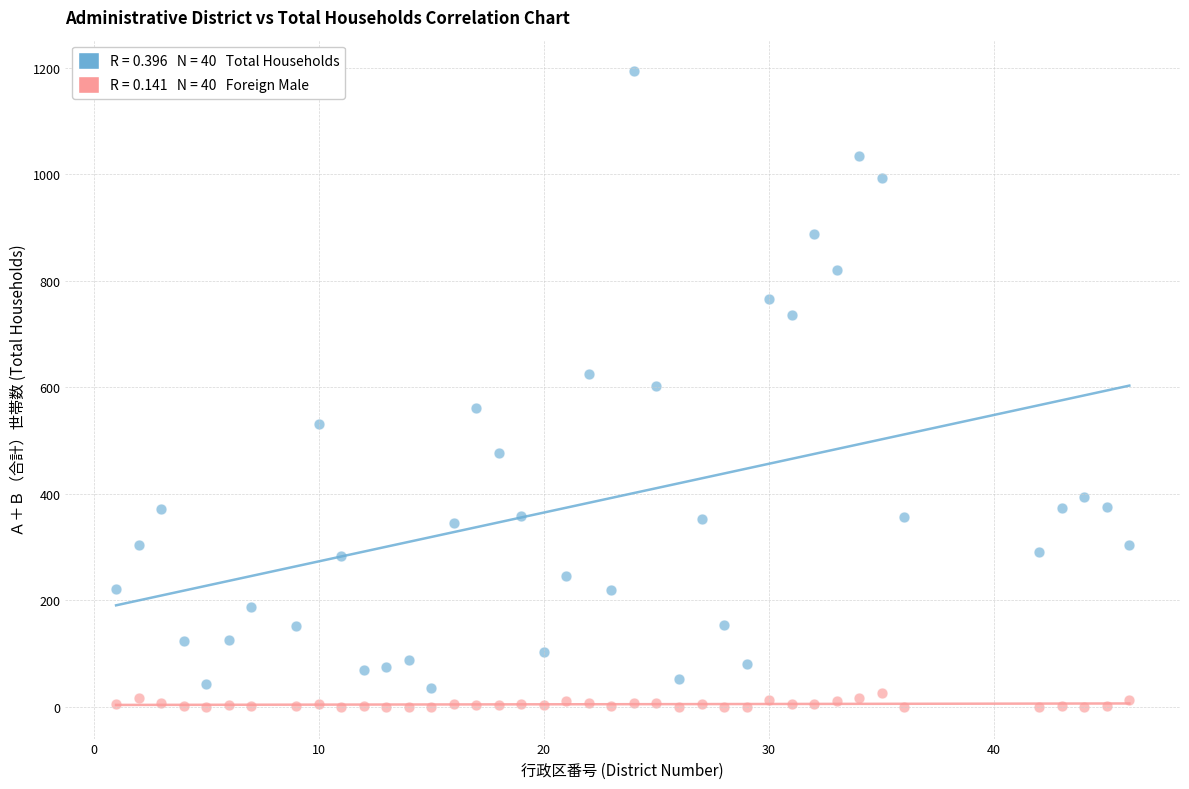

Across all data points, what is the range of X values (max minus min)?

45